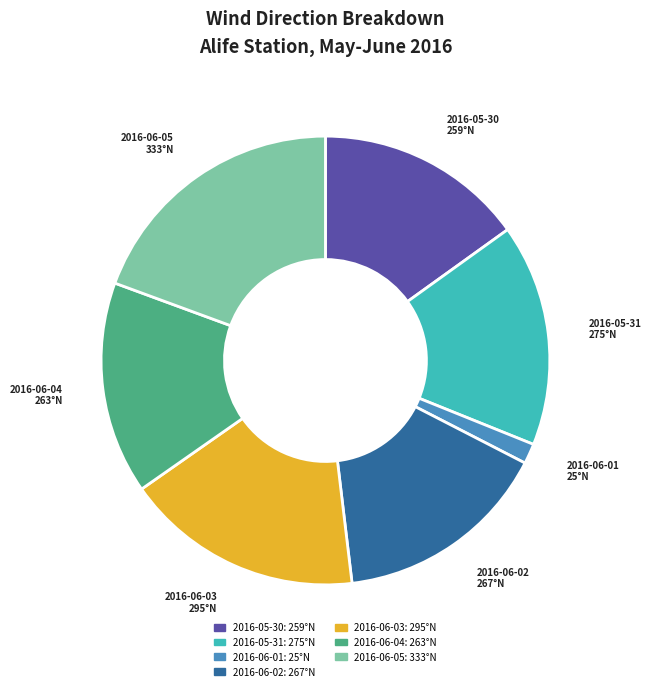

Which has a higher value, 2016-06-04 or 2016-06-01?

2016-06-04